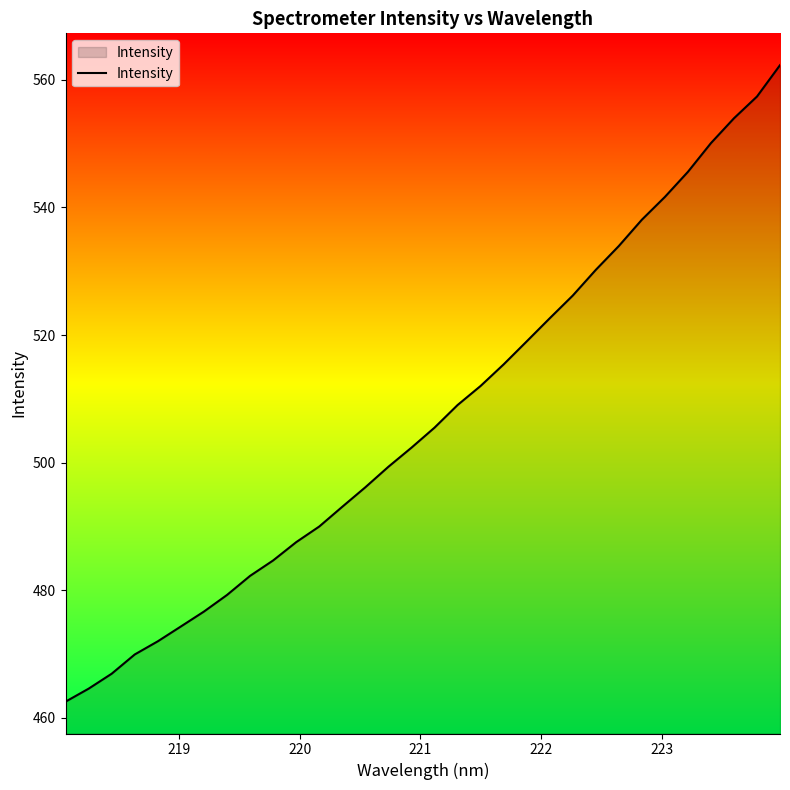

How many values are below 505?

16